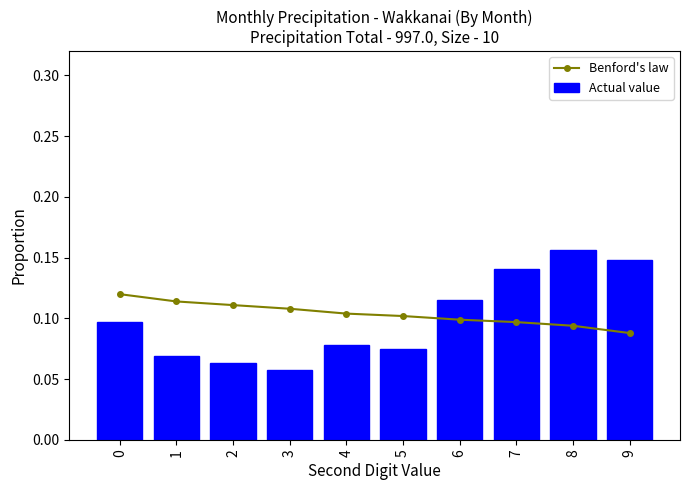

How many categories are shown in the chart?

10